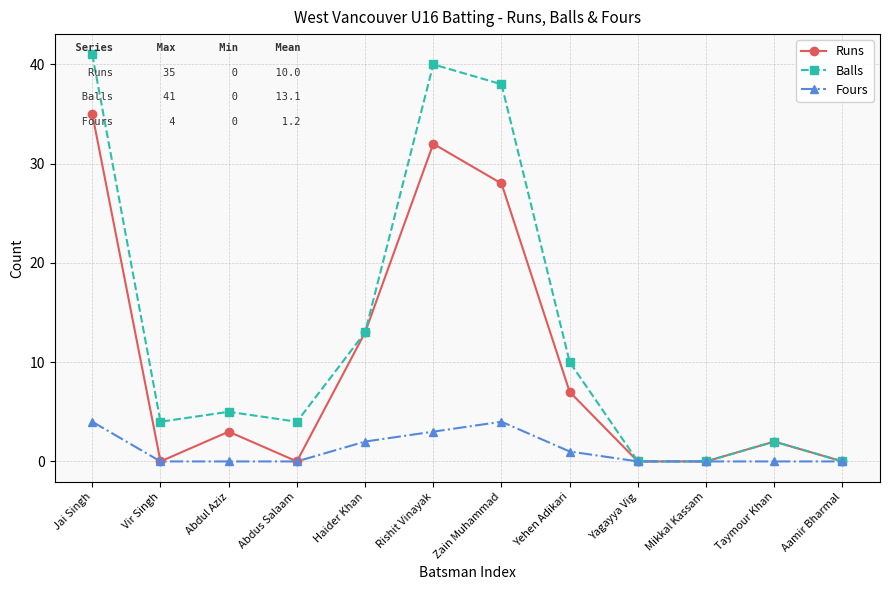

What is the total value across all series at Abdus Salaam?

4